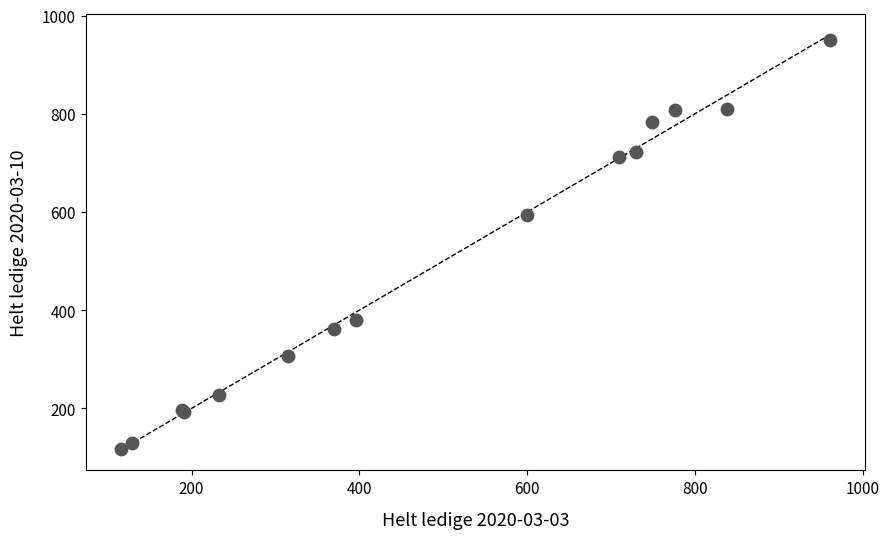

What Y value in the scatter plot is closest to 533?

593